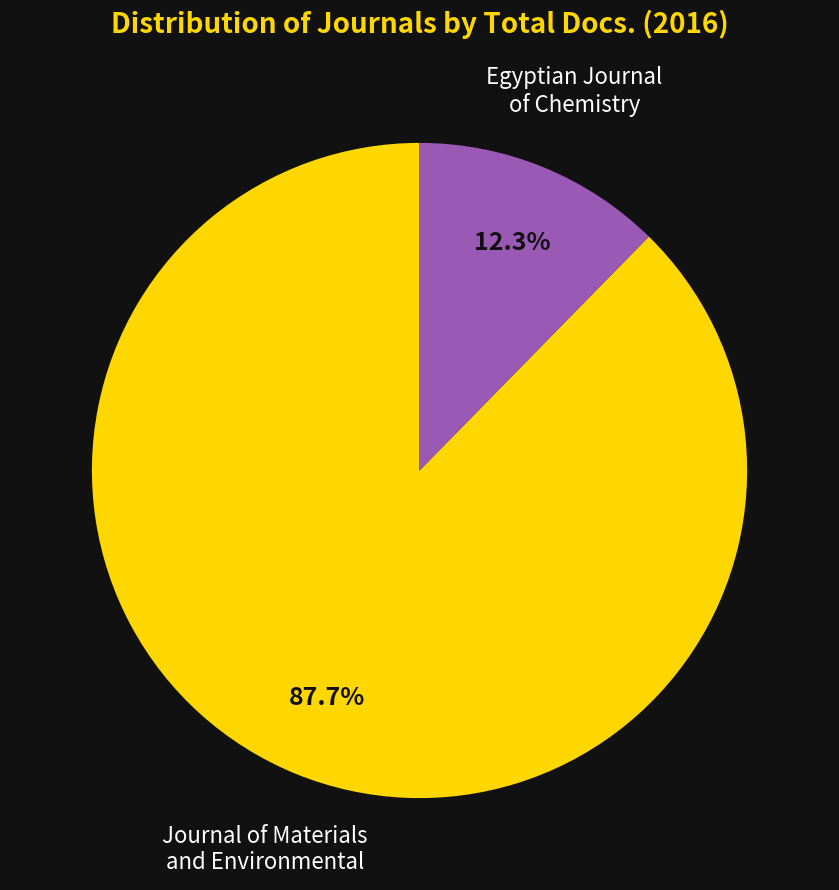

To the nearest percent, what is the average slice percentage?

50%